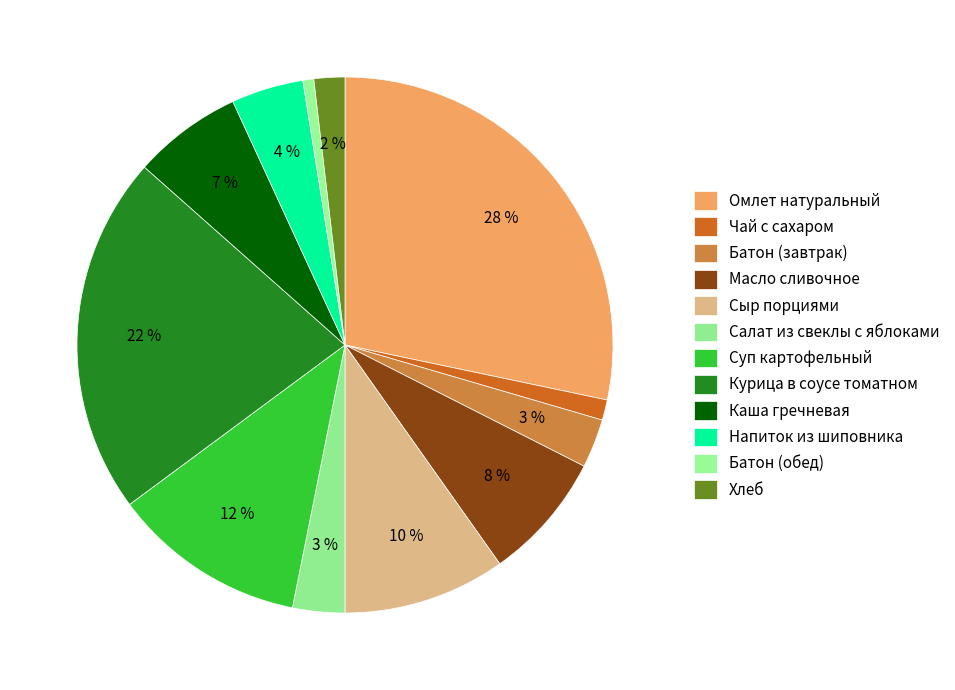

Count the number of slices in the pie.

12